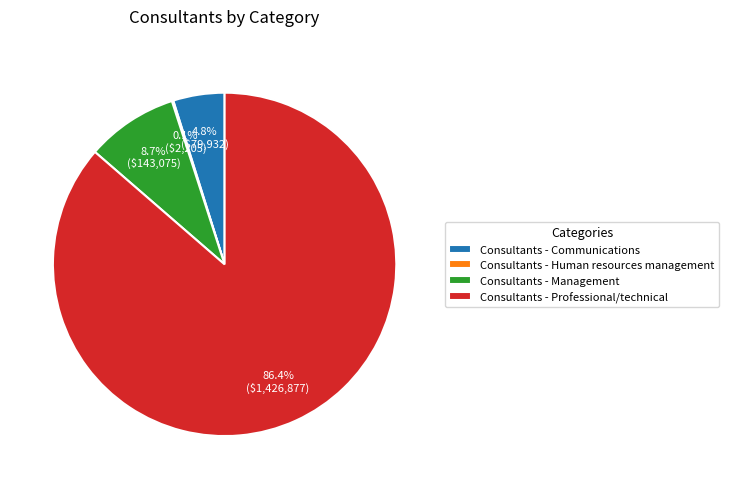

Which slice is the largest?

Consultants - Professional/technical